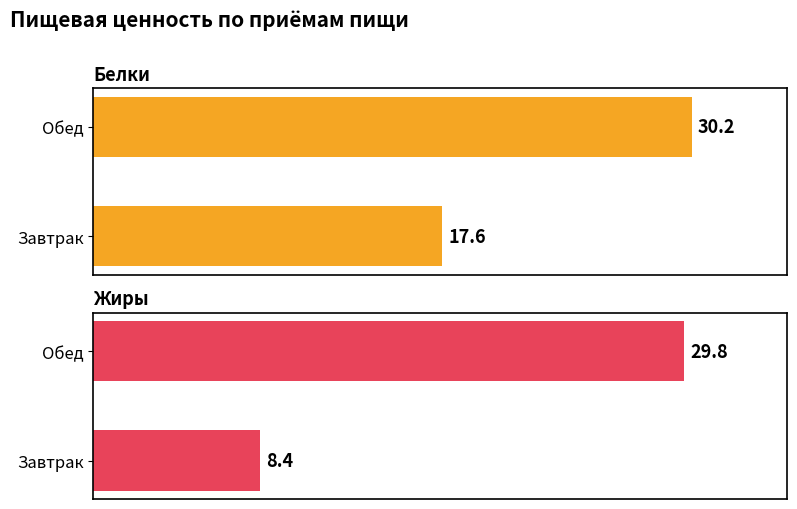

What is the maximum value for Белки?

30.2